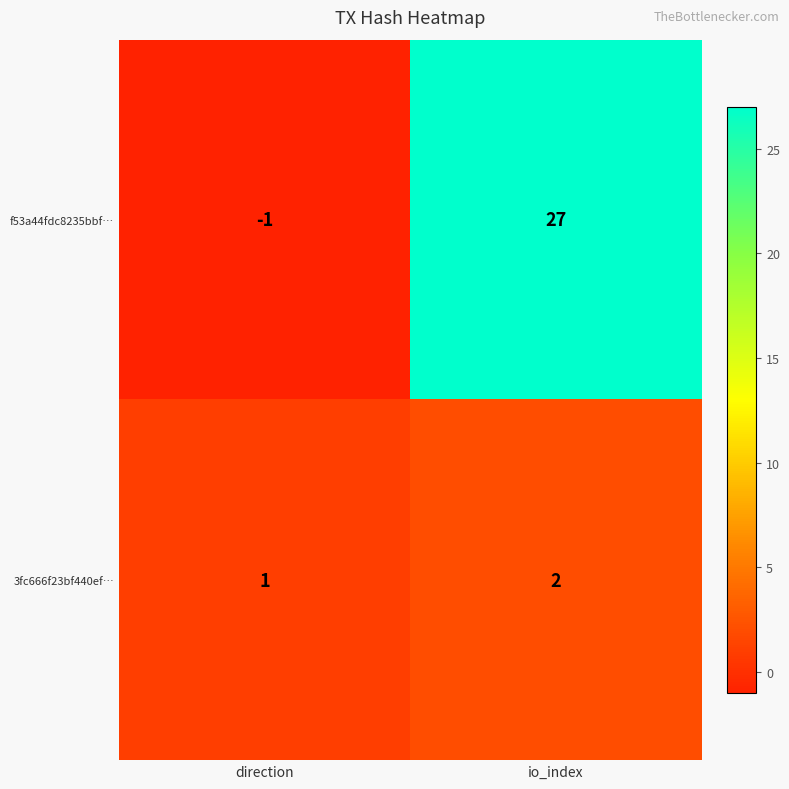

At which category is the sum across all series the highest?

io_index